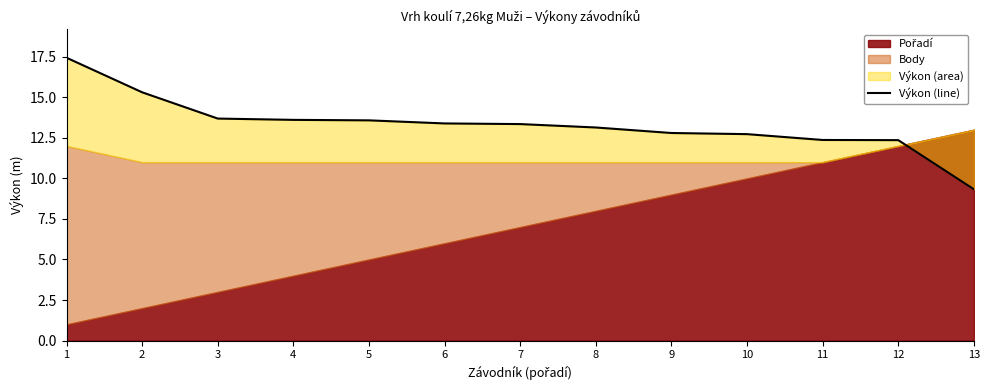

What is the sum of the values at 6 and 5?

27.0